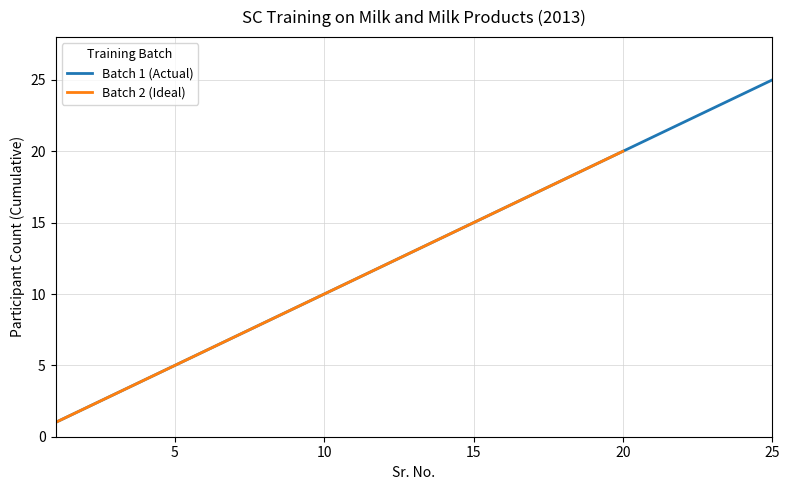

Where does the data first go above 13?

14